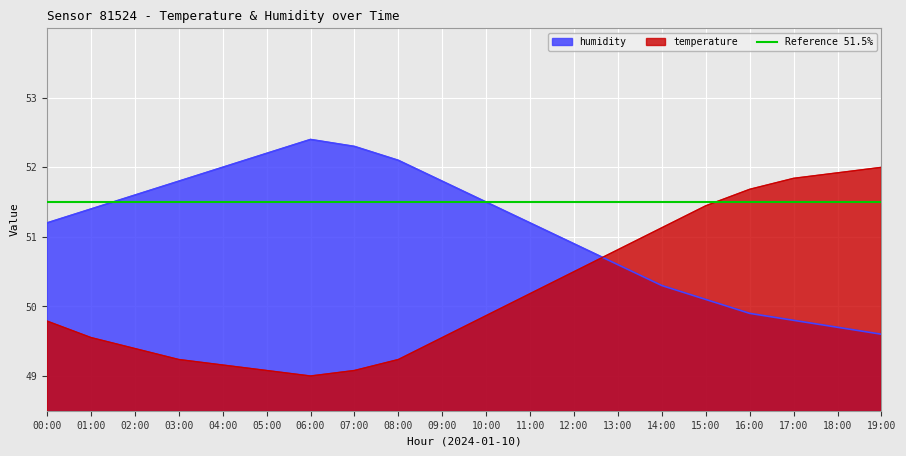

What is the value of the humidity point at the 19th from the left?

49.7